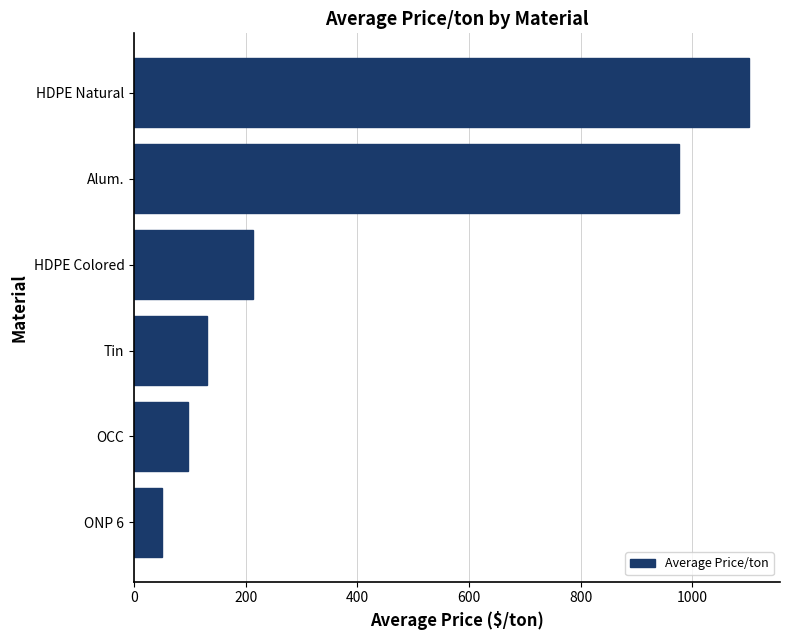

List the labels in order of value, largest first.

HDPE Natural, Alum., HDPE Colored, Tin, OCC, ONP 6